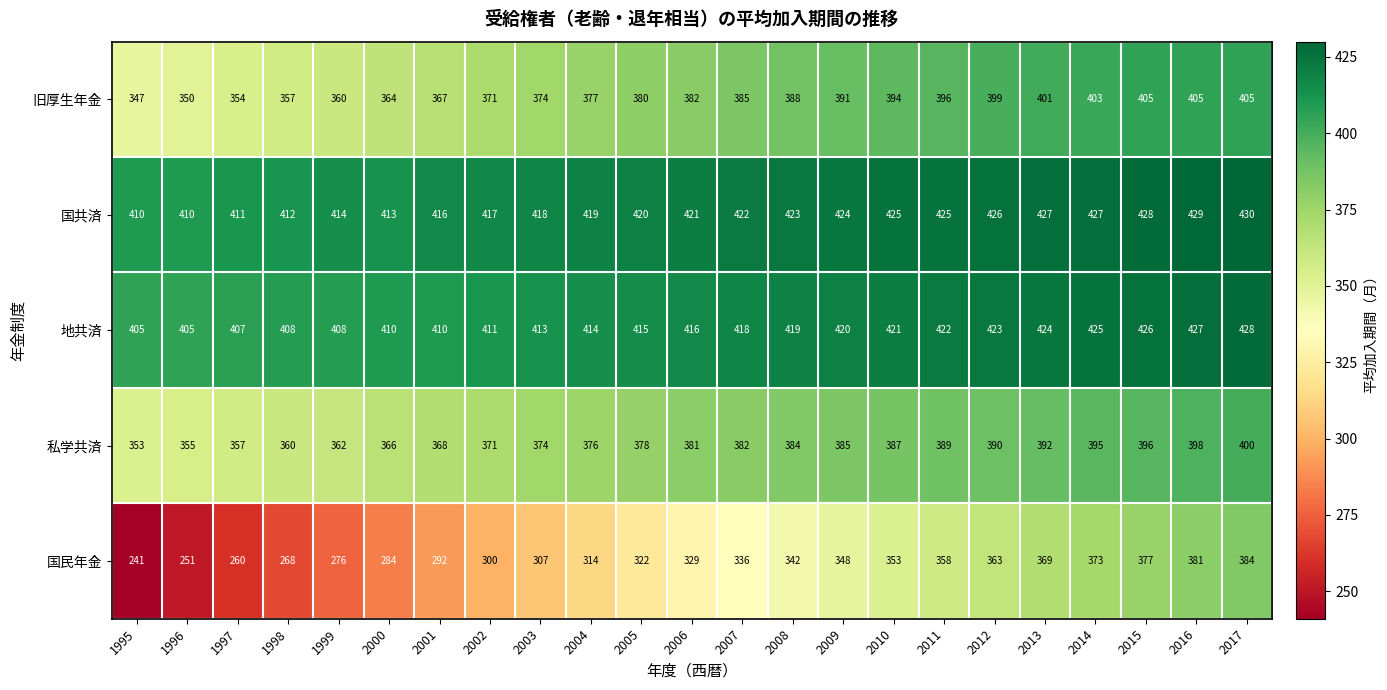

What is the spread (max minus min) of values at 2010?

72